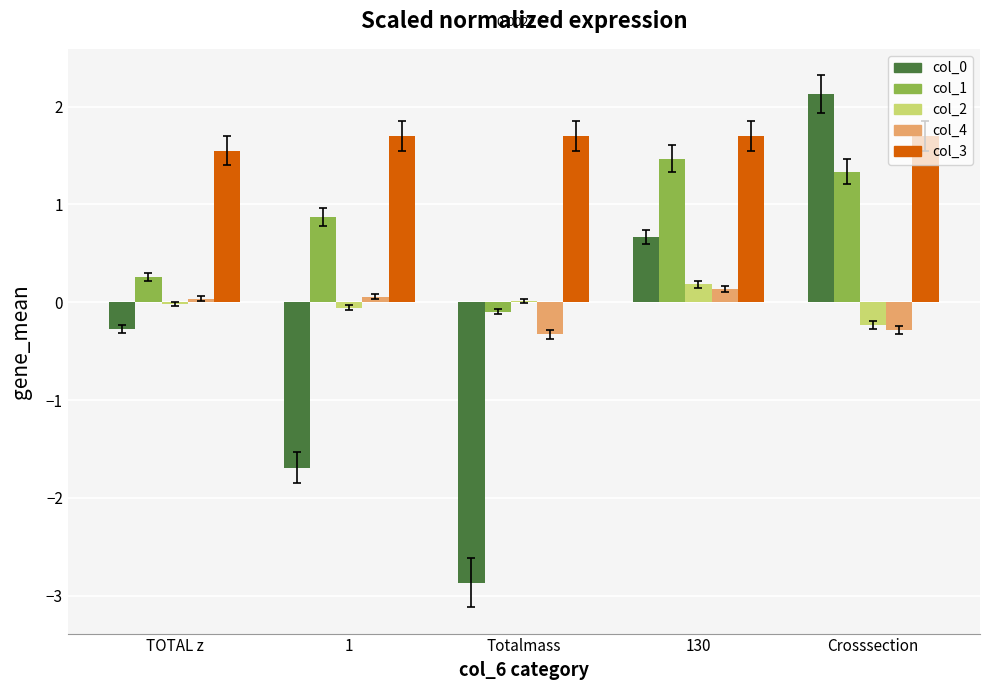

At which category is the sum across all series the highest?

Crosssection